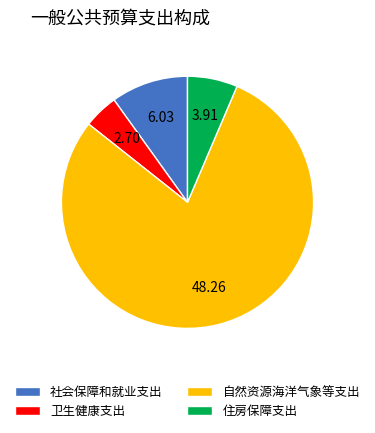

Rank the categories by value from lowest to highest.

卫生健康支出, 住房保障支出, 社会保障和就业支出, 自然资源海洋气象等支出